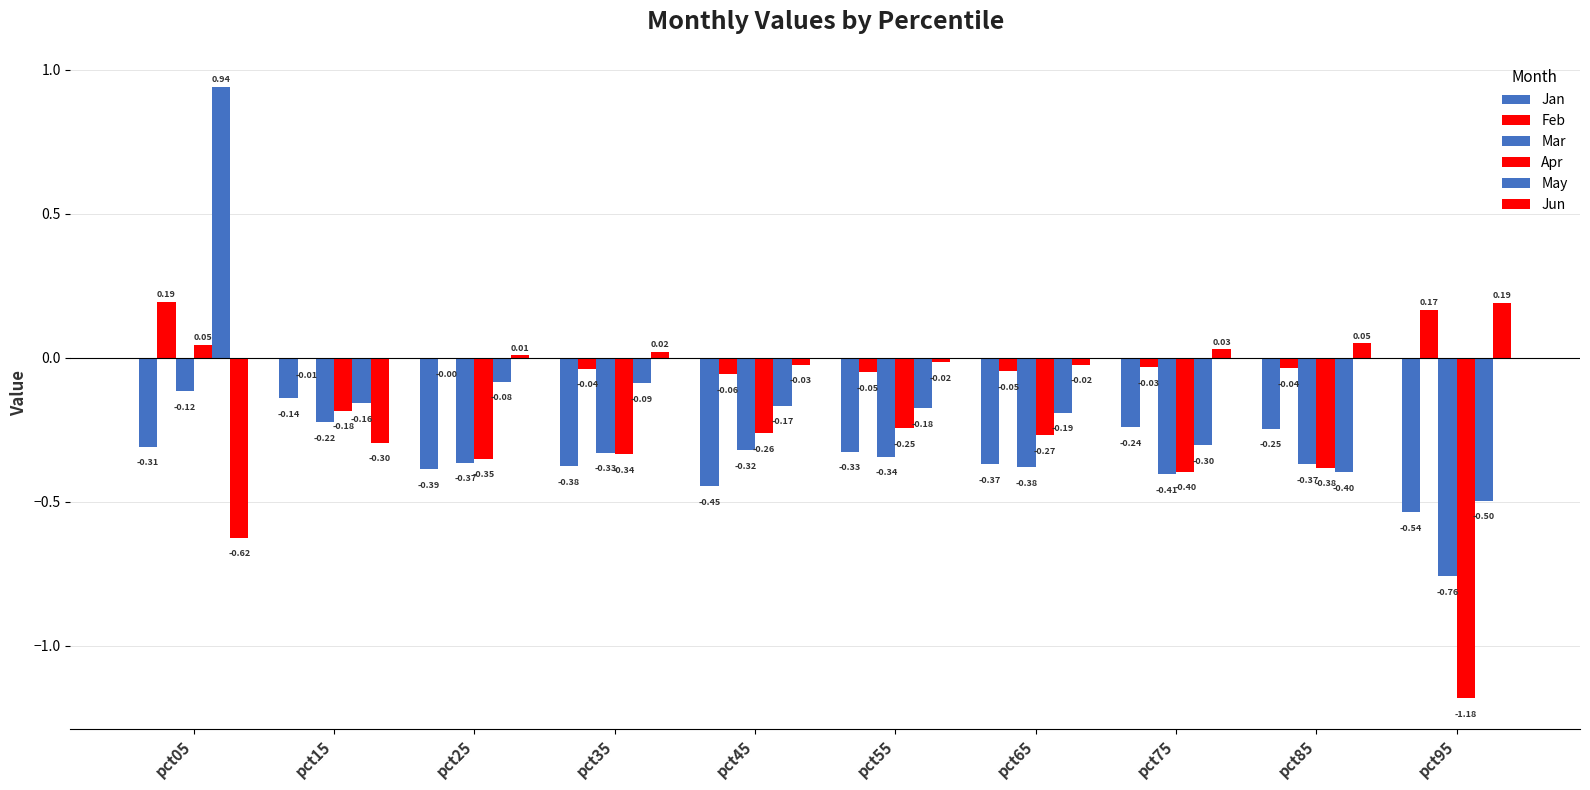

What is the difference between the maximum and minimum values in the Apr series?

1.2